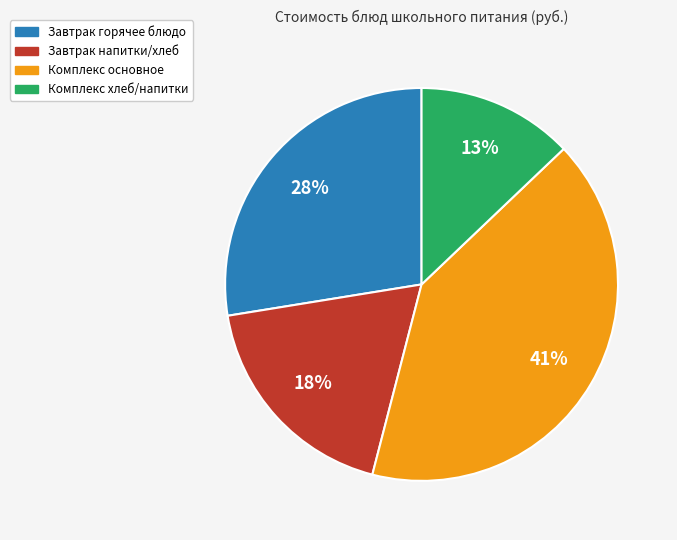

Is the sum of Завтрак горячее блюдо and Комплекс основное greater than half?

Yes